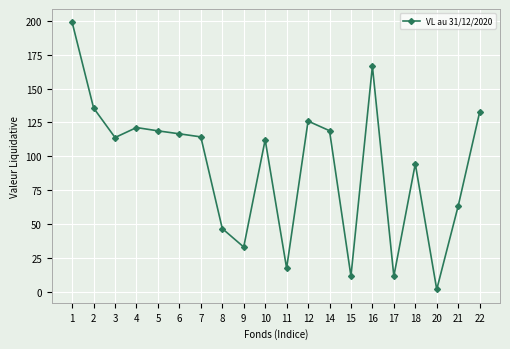

Is it true that the value at 6 is 56.0?

False